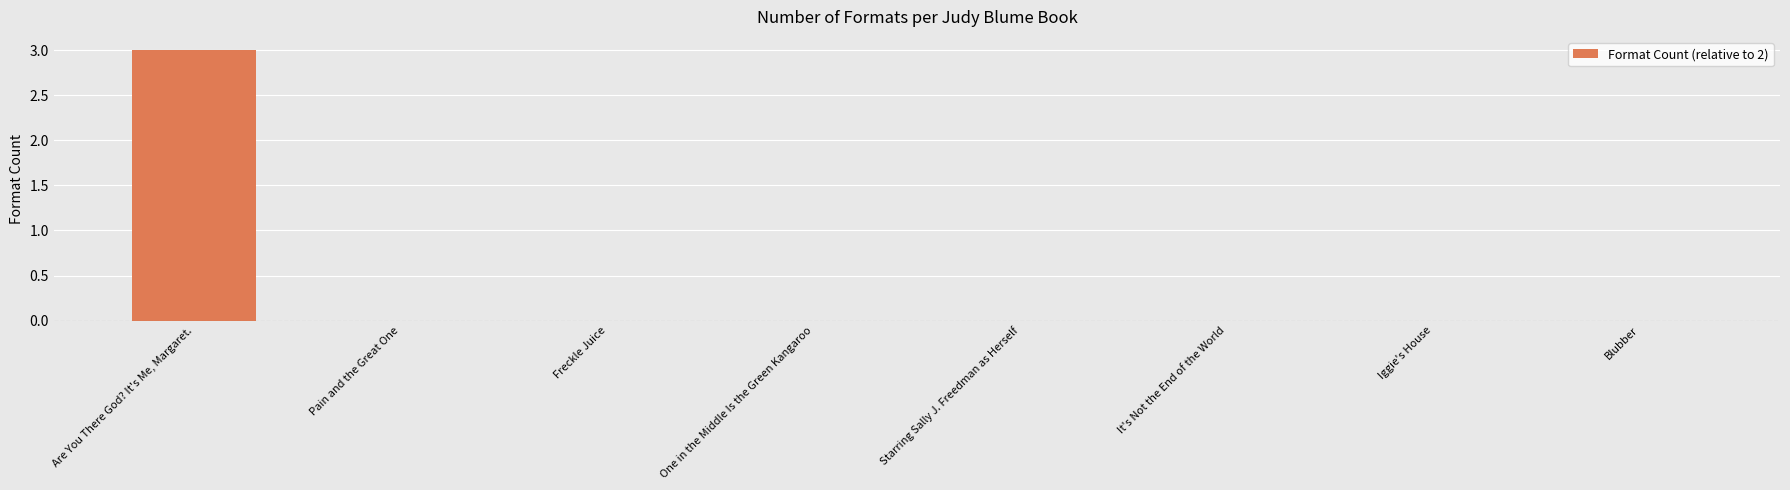

What is the greatest value displayed?

3